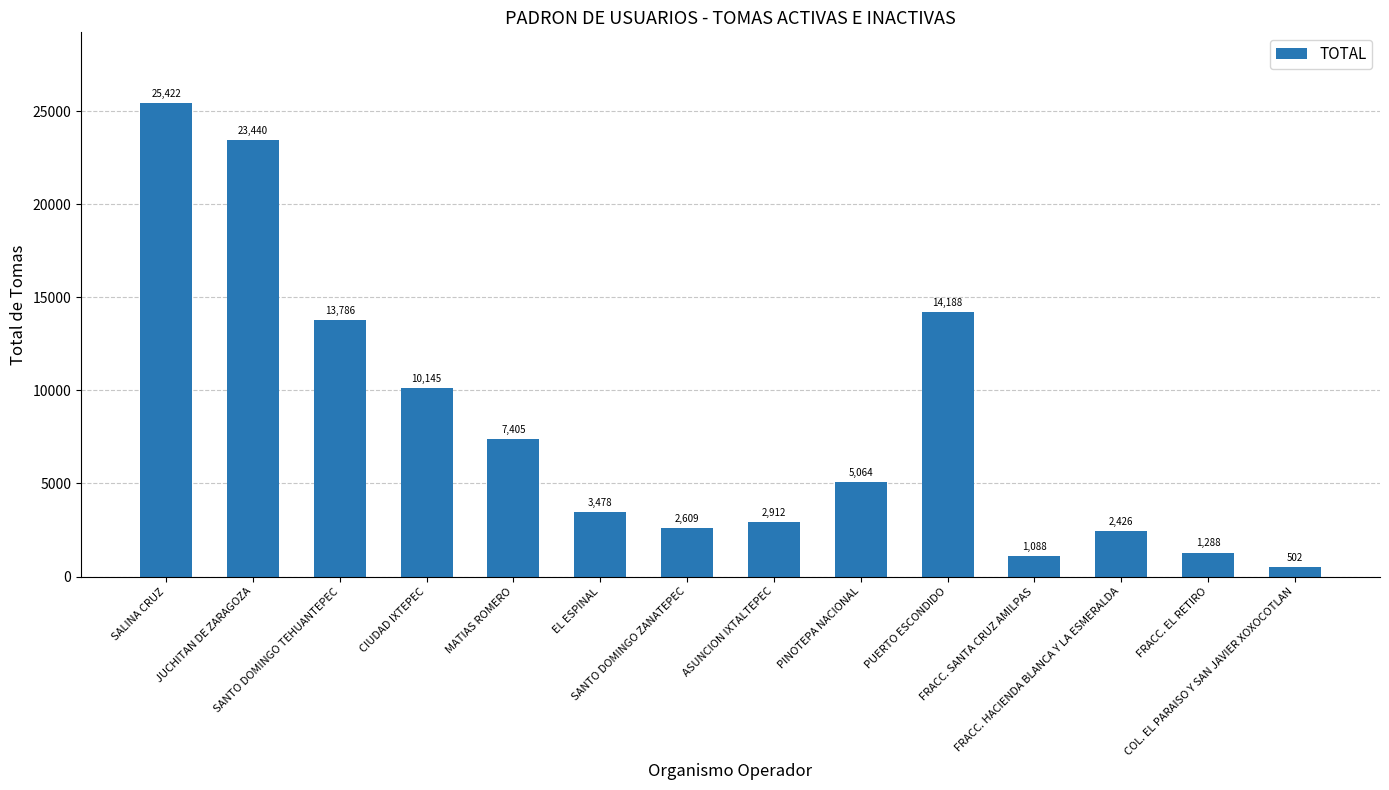

Reading left to right, list all the values displayed in this chart.

25422	23440	13786	10145	7405	3478	2609	2912	5064	14188	1088	2426	1288	502